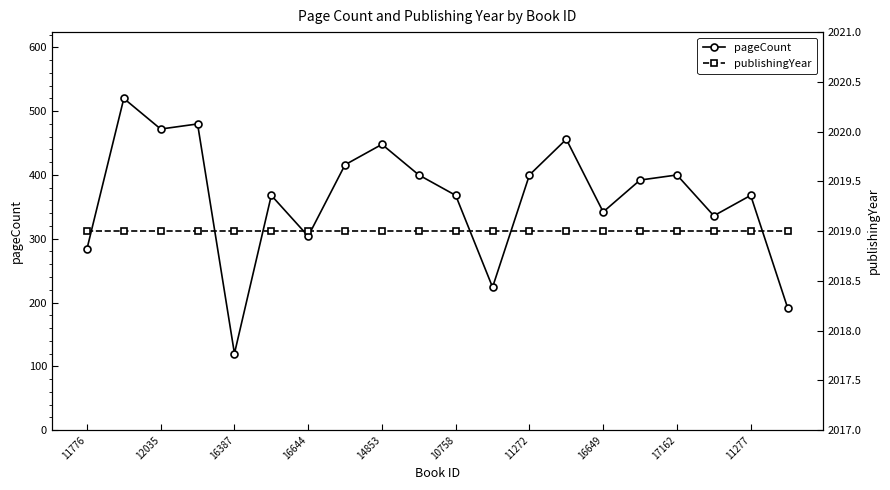

What is the maximum value for pageCount?

520